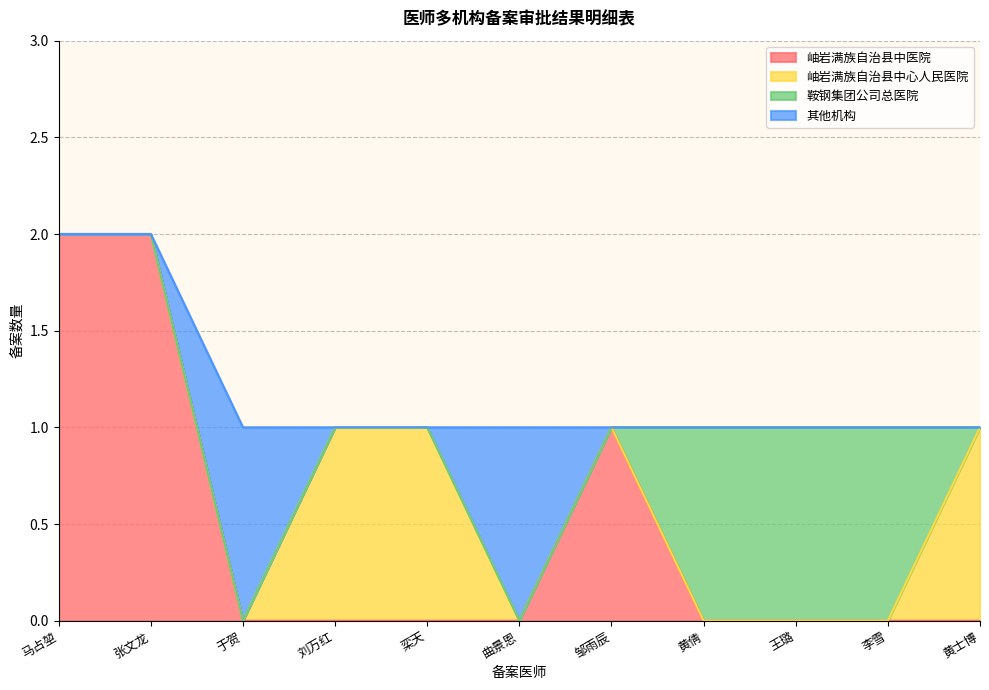

What is the maximum value shown in the chart?

2